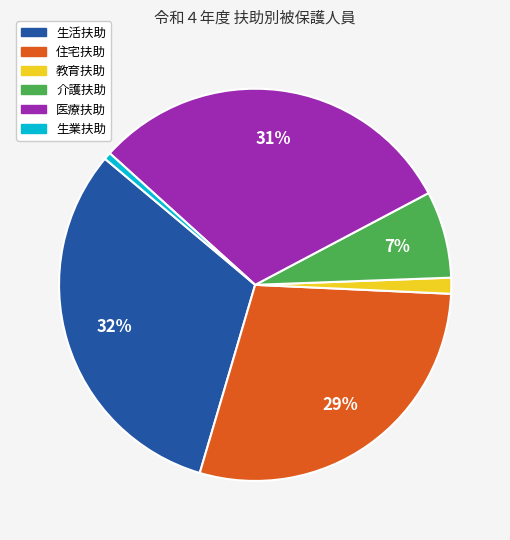

How many slices are in this pie chart?

6